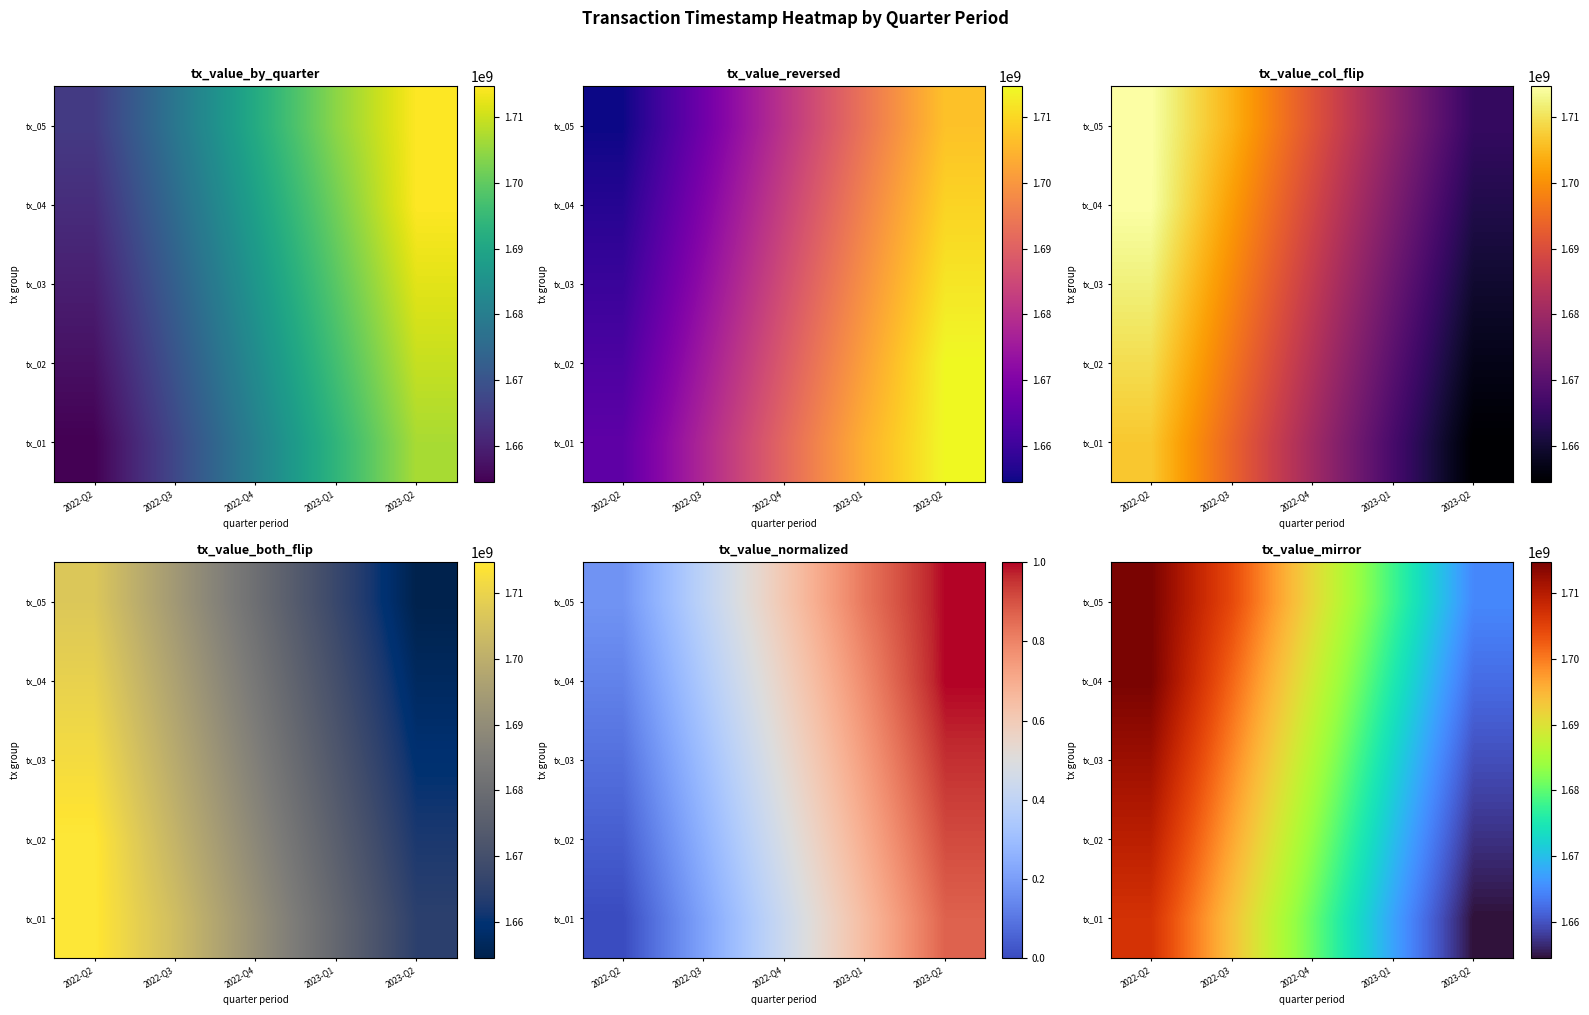

Read the tx_05 value at 2022-Q4.

1691271990